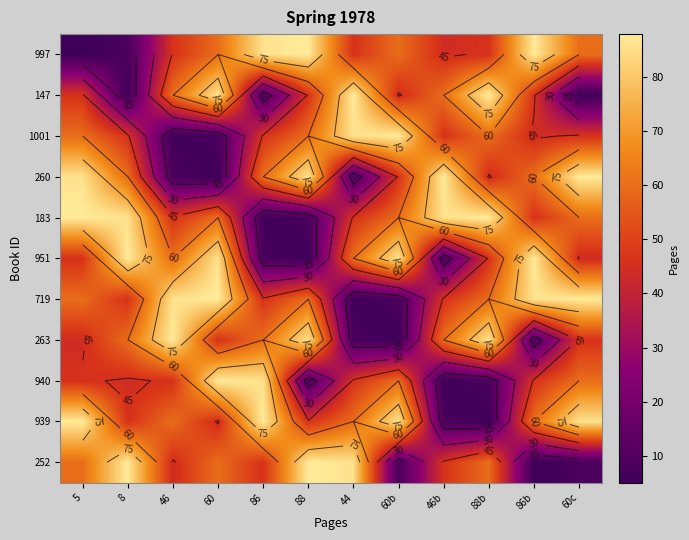

Rank the series at 60c from highest to lowest value.

260, 719, 939, 997, 183, 940, 1001, 263, 951, 252, 147